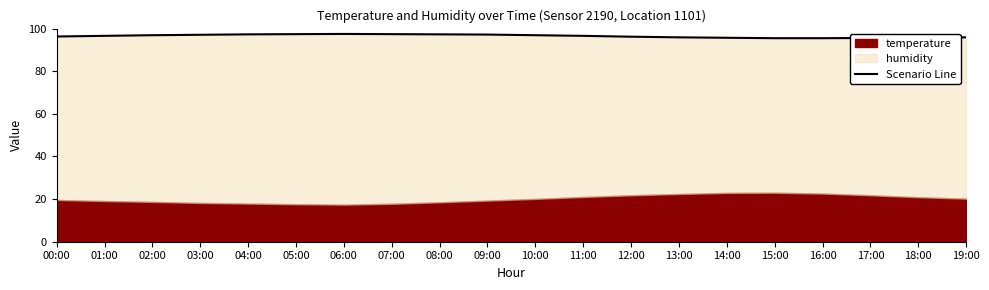

What is the smallest value displayed?

95.5